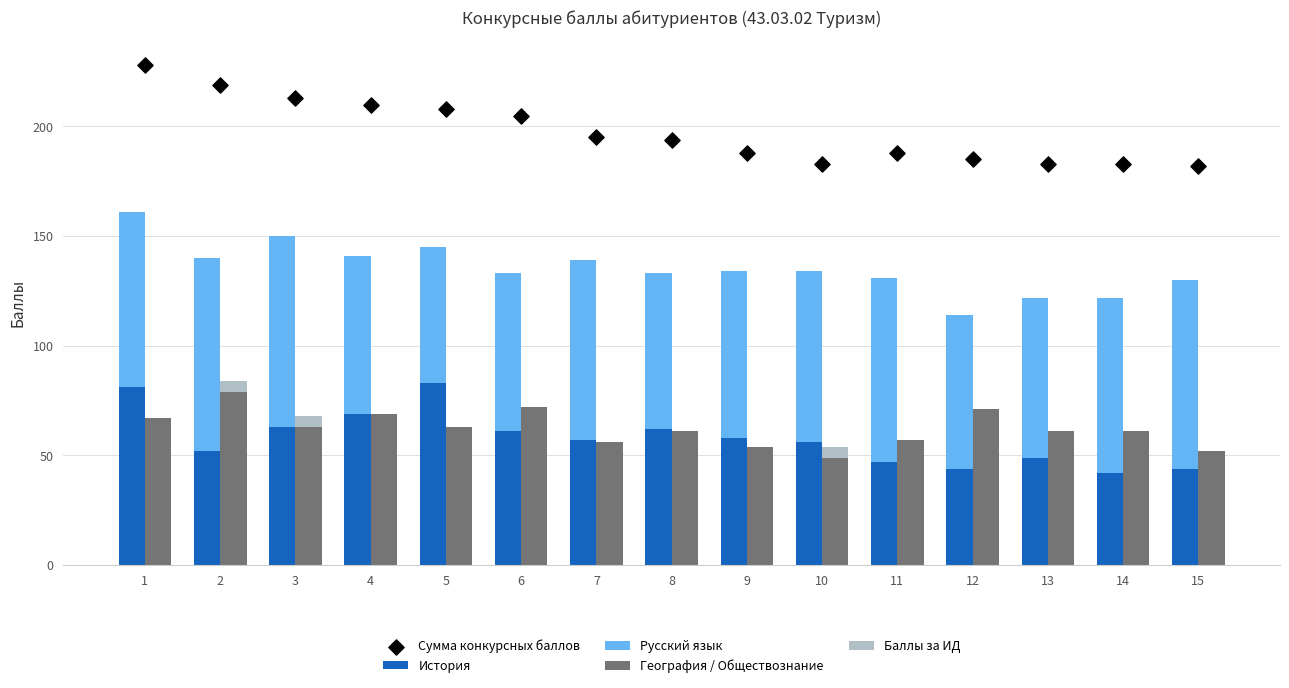

What is the total value across all series at 12?

370